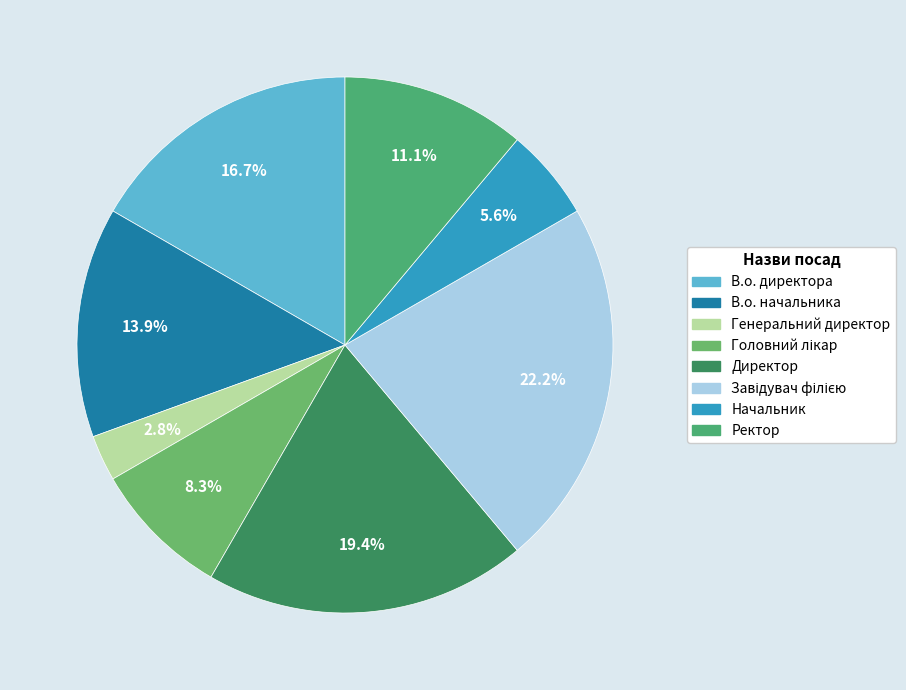

How many segments does this pie chart have?

8